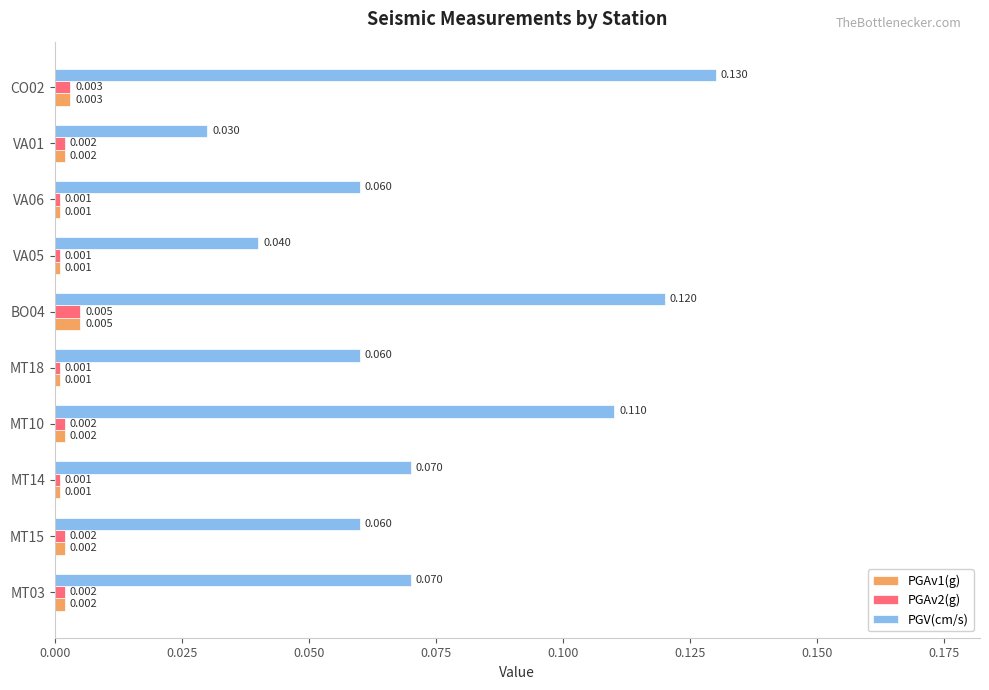

Which series has the largest range (max minus min)?

PGV(cm/s)